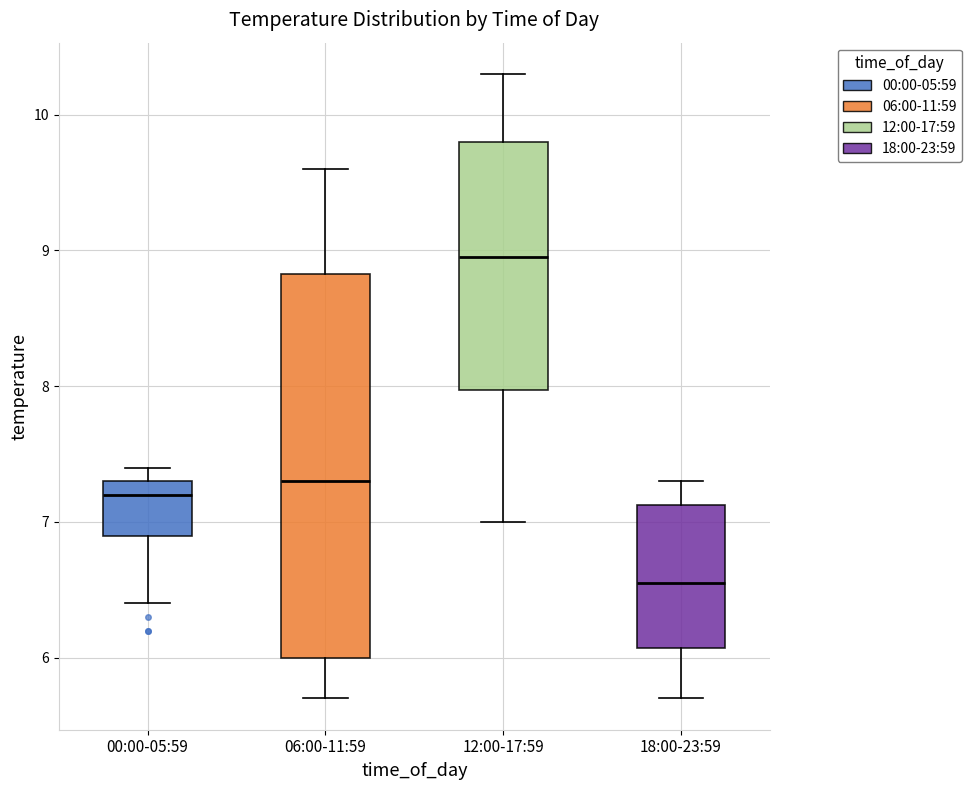

Which box's median line is the lowest?

18:00-23:59